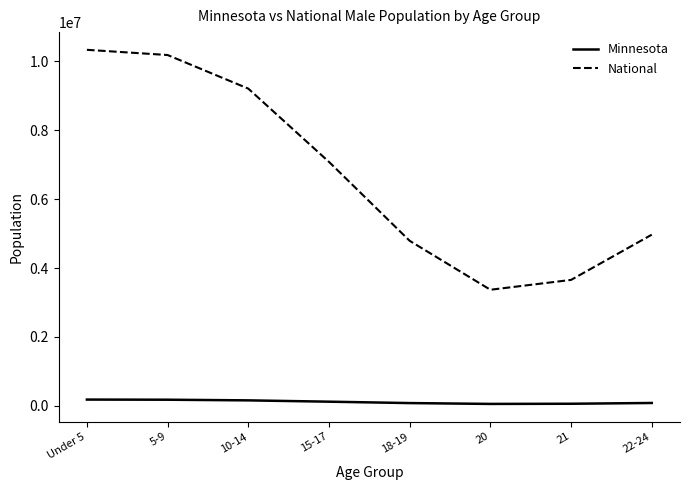

What is the difference between the maximum and minimum values in the National series?

6967858